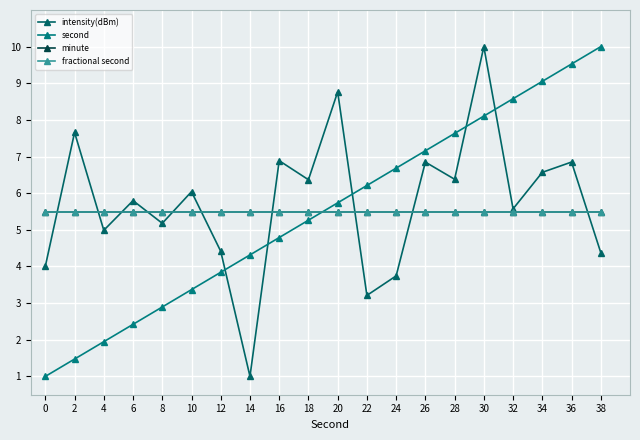

Does the chart have visible grid lines?

Yes